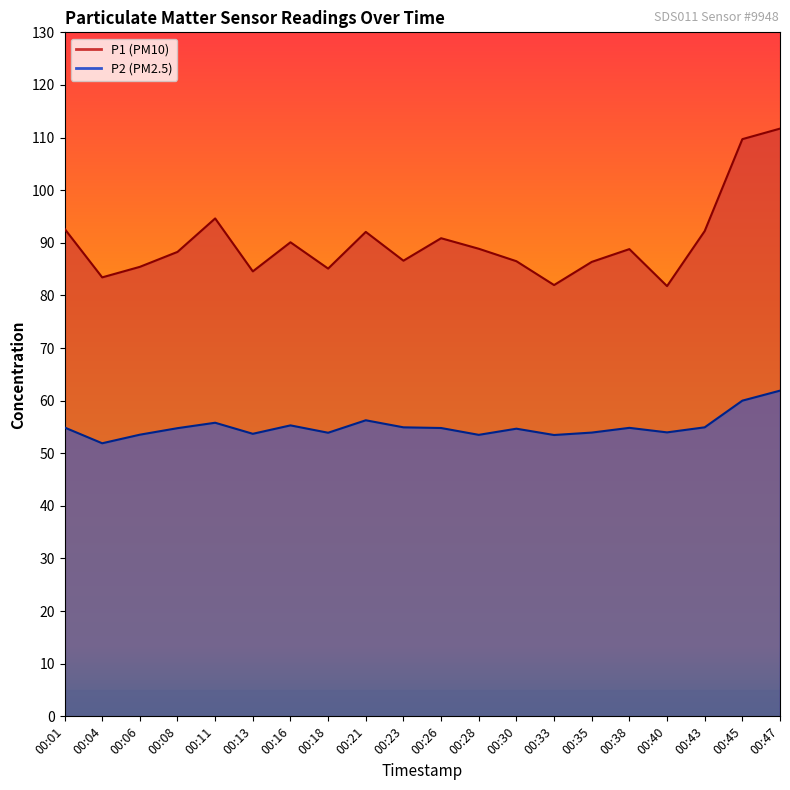

List the labels in order of P1 value, largest first.

00:47, 00:45, 00:11, 00:01, 00:43, 00:21, 00:26, 00:16, 00:28, 00:38, 00:08, 00:23, 00:30, 00:35, 00:06, 00:18, 00:13, 00:04, 00:33, 00:40